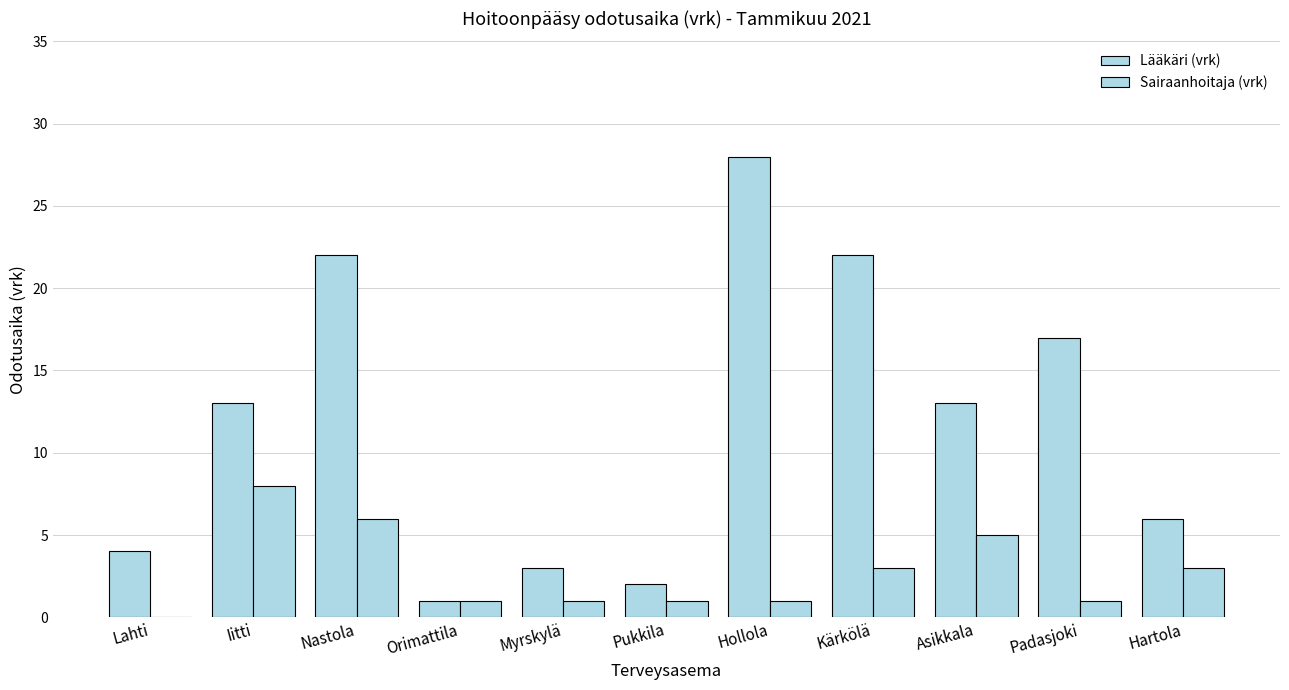

How many positive values does the Sairaanhoitaja (vrk) series have?

10